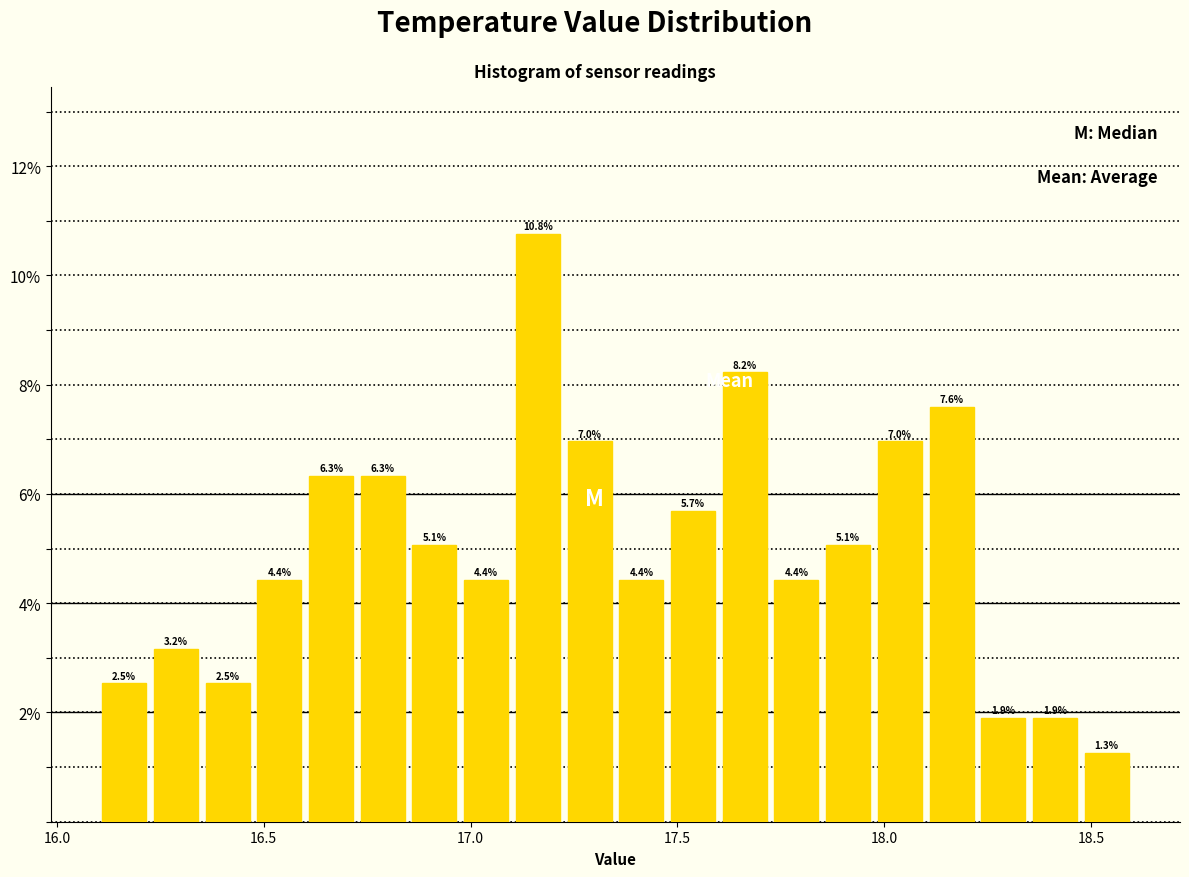

Around what value on the x-axis is the tallest bar? Give the approximate position of its centre, as read against the axis.

17.15